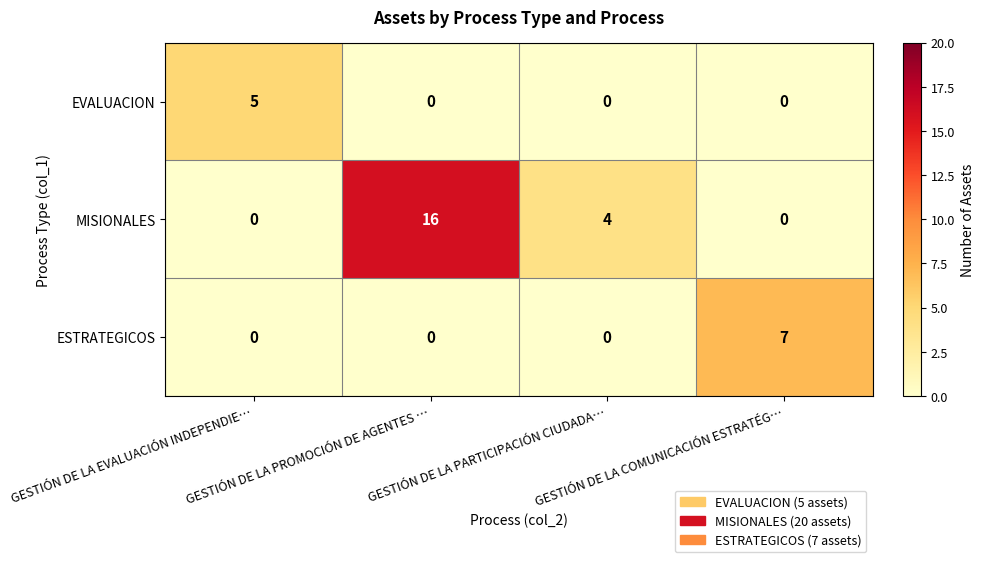

Which series has the widest spread of values?

MISIONALES